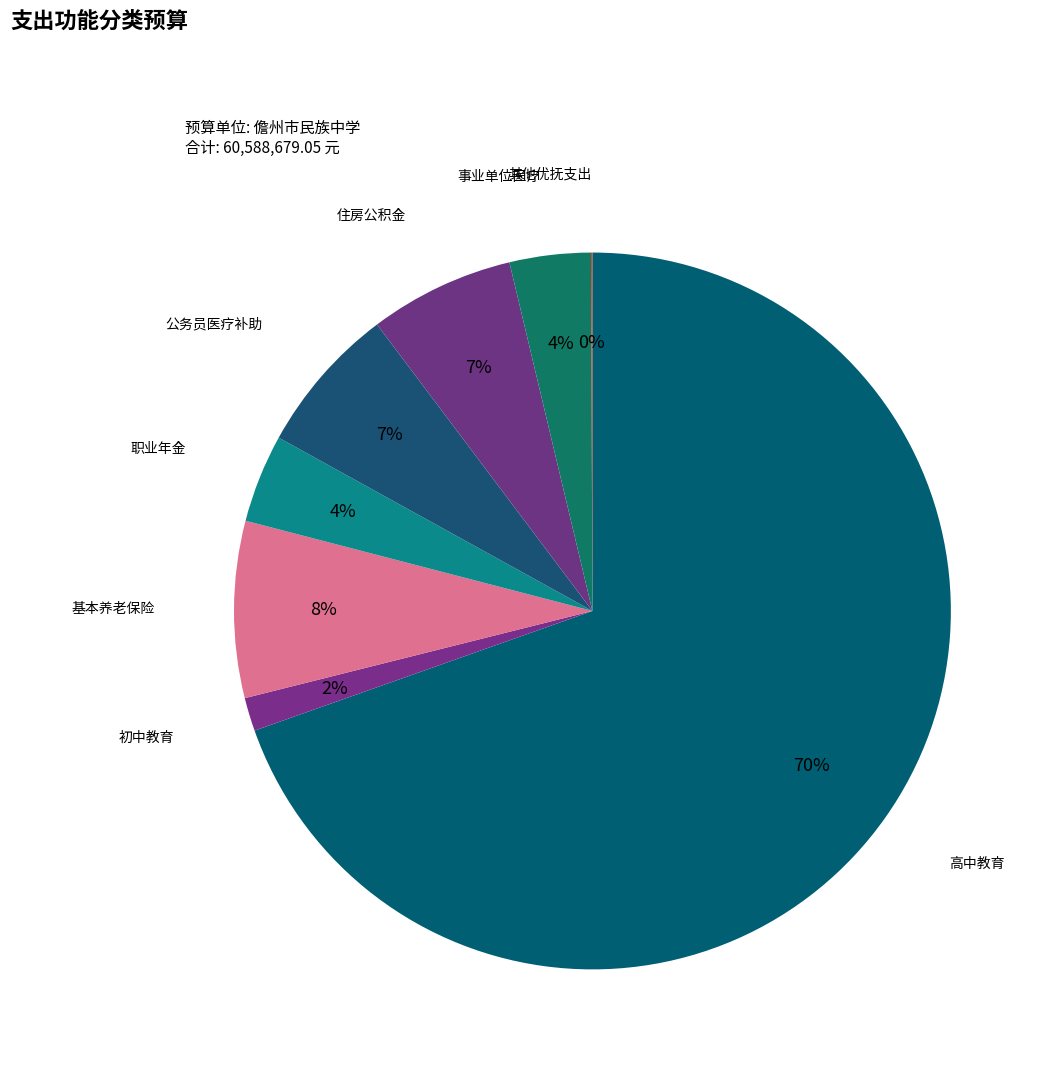

What is the smallest slice in the pie chart?

2080899-其他优抚支出